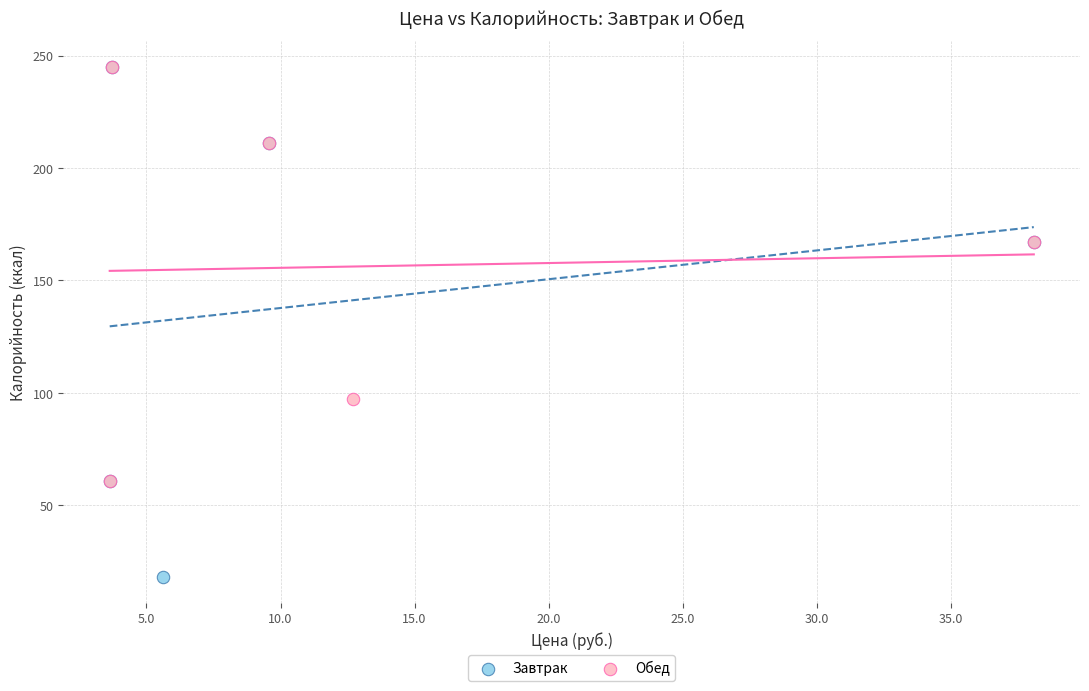

Which series contains the lowest Y value?

Завтрак